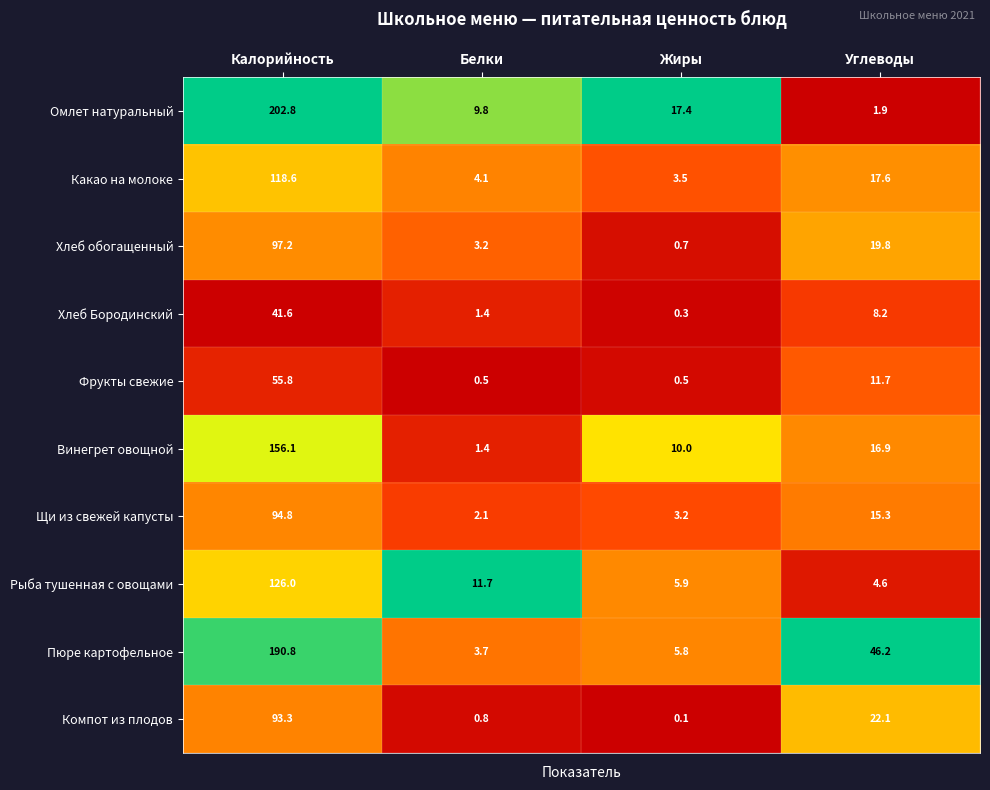

Which series has the largest range (max minus min)?

Омлет натуральный